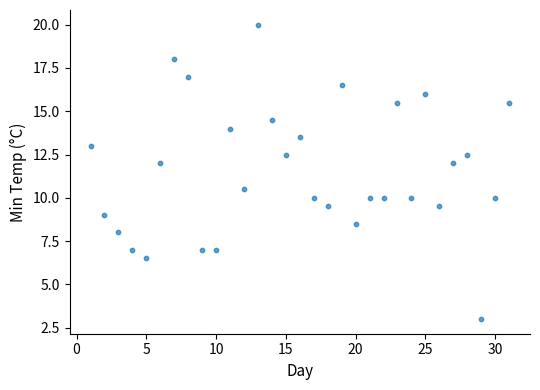

What is the range of Y values (max minus min)?

17.0